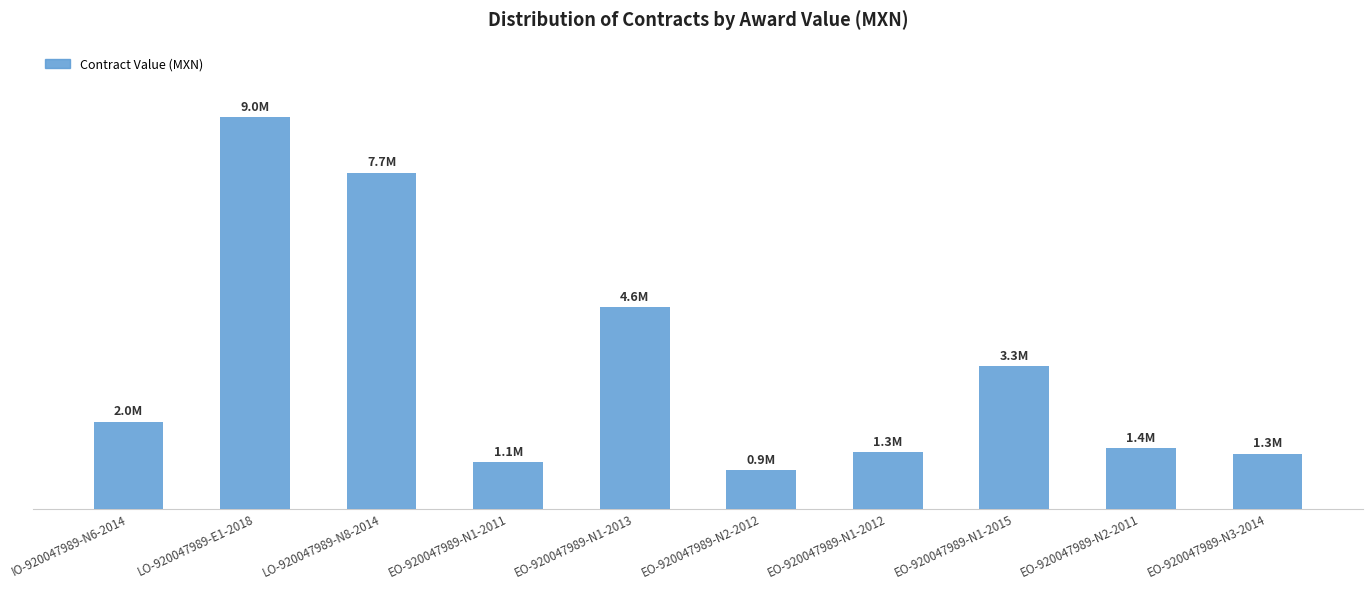

Reading left to right, extract all data points from this chart.

IO-920047989-N6-2014=1999596.5	LO-920047989-E1-2018=8966650.8	LO-920047989-N8-2014=7692286.6	EO-920047989-N1-2011=1066197.1	EO-920047989-N1-2013=4612785.6	EO-920047989-N2-2012=887509.9	EO-920047989-N1-2012=1301862.5	EO-920047989-N1-2015=3269072.5	EO-920047989-N2-2011=1395702.4	EO-920047989-N3-2014=1259880.9